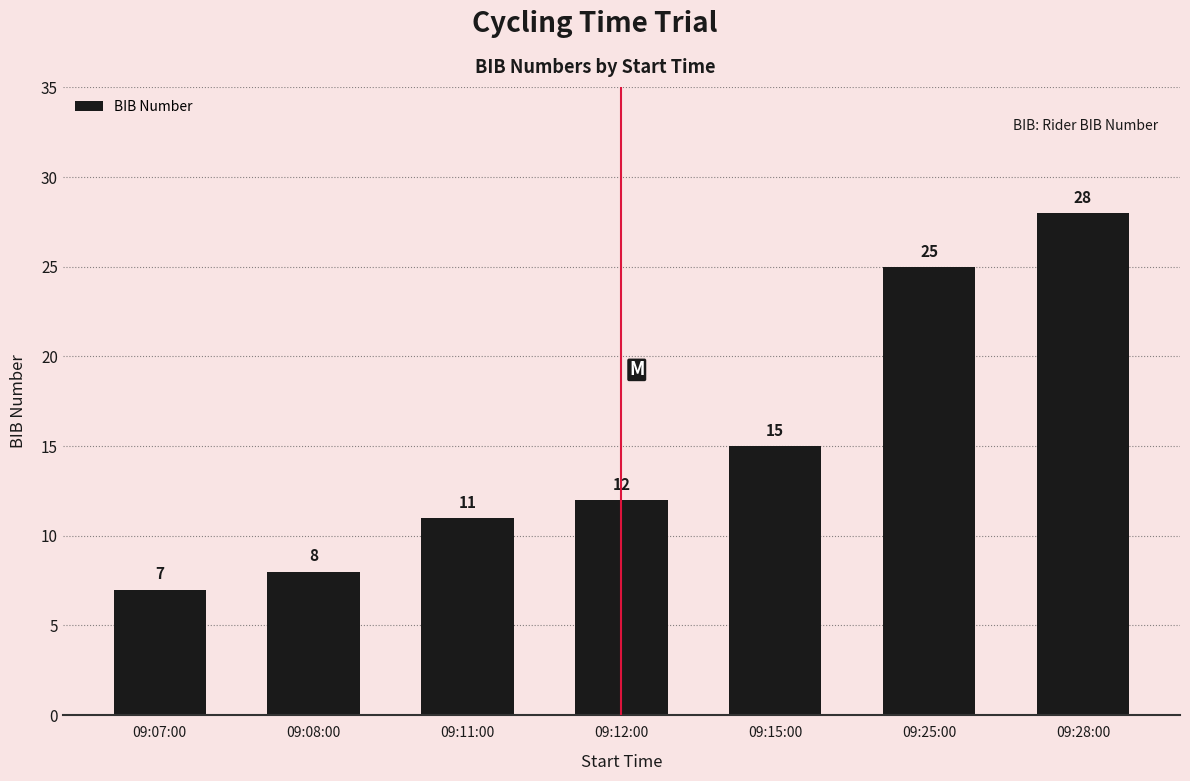

What is the sum of the values at 09:12:00 and 09:11:00?

23